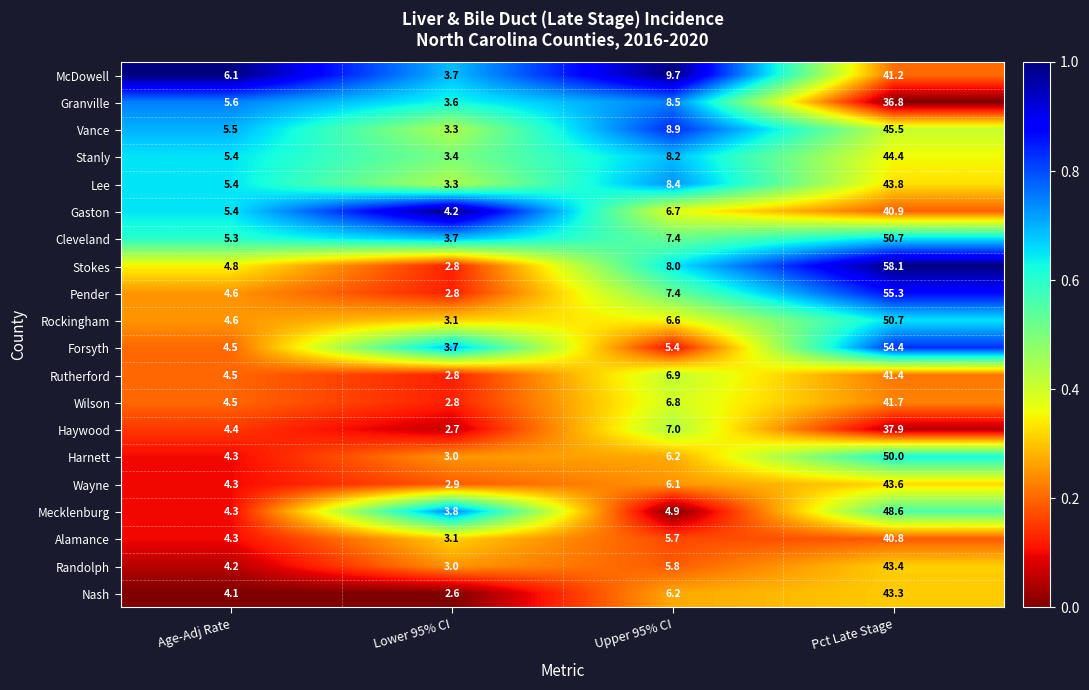

True or false: Randolph has a value of 4.2 at Age-Adj Rate.

True